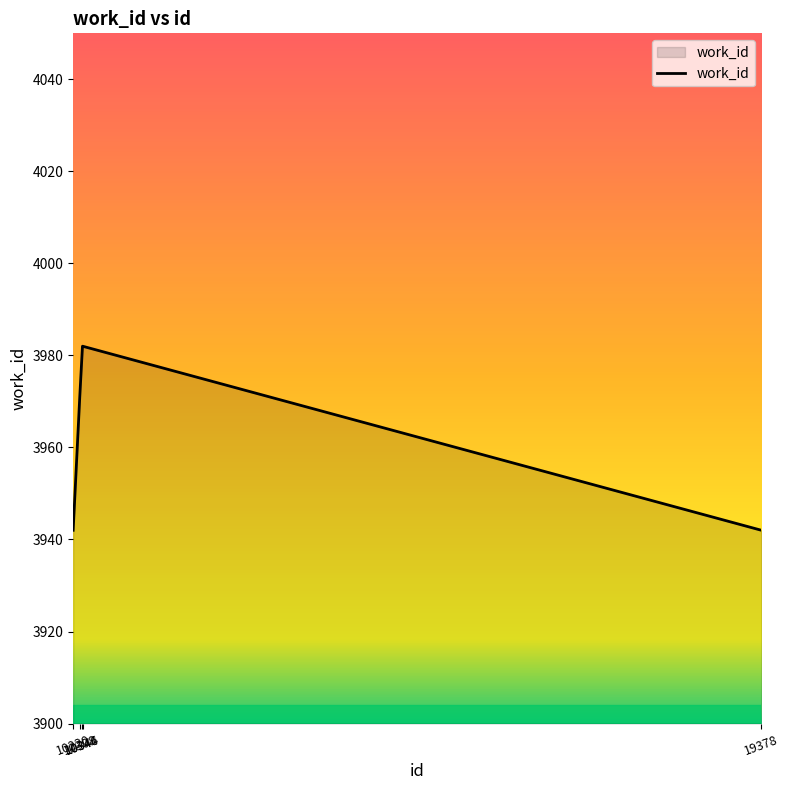

What is the minimum value shown in the chart?

3942